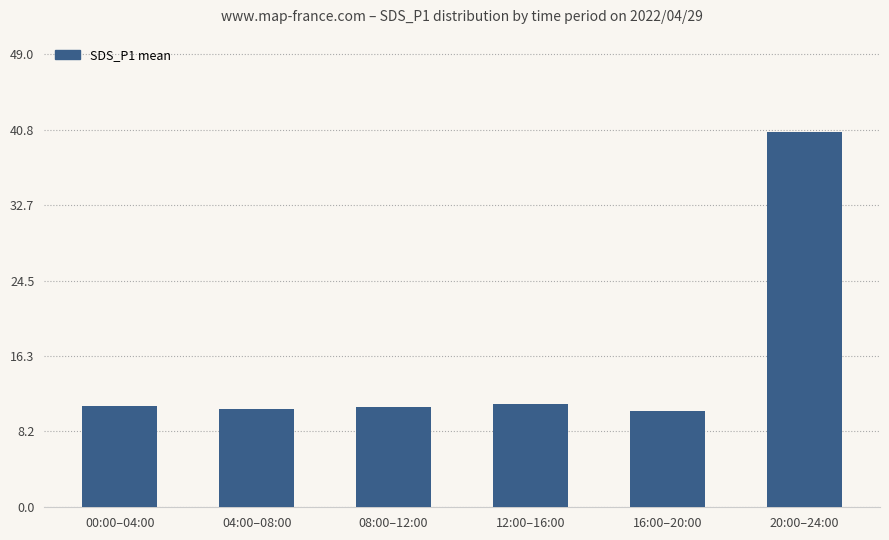

How many data points does each series have?

6